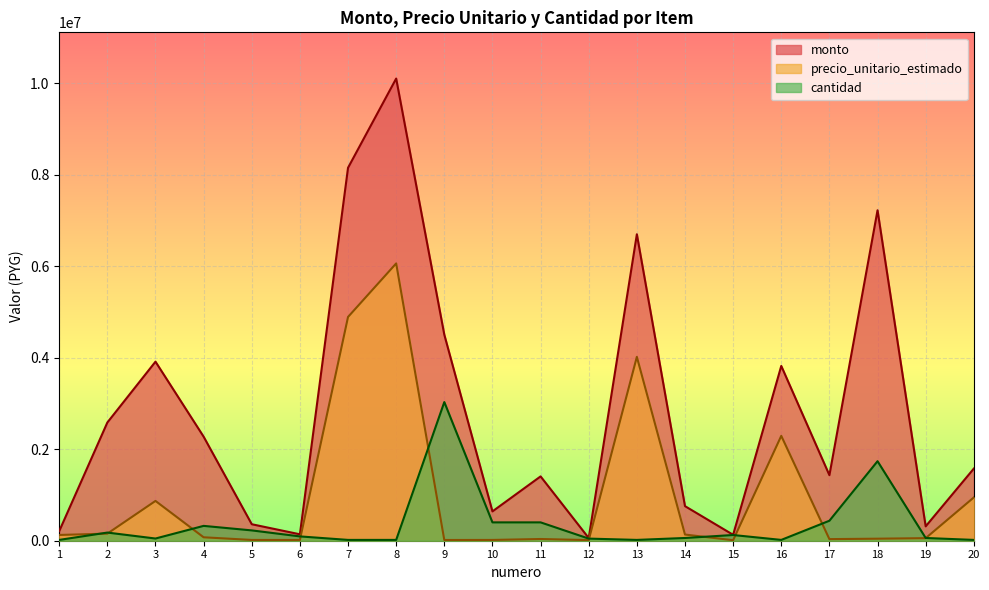

At which category is the sum across all series the highest?

8